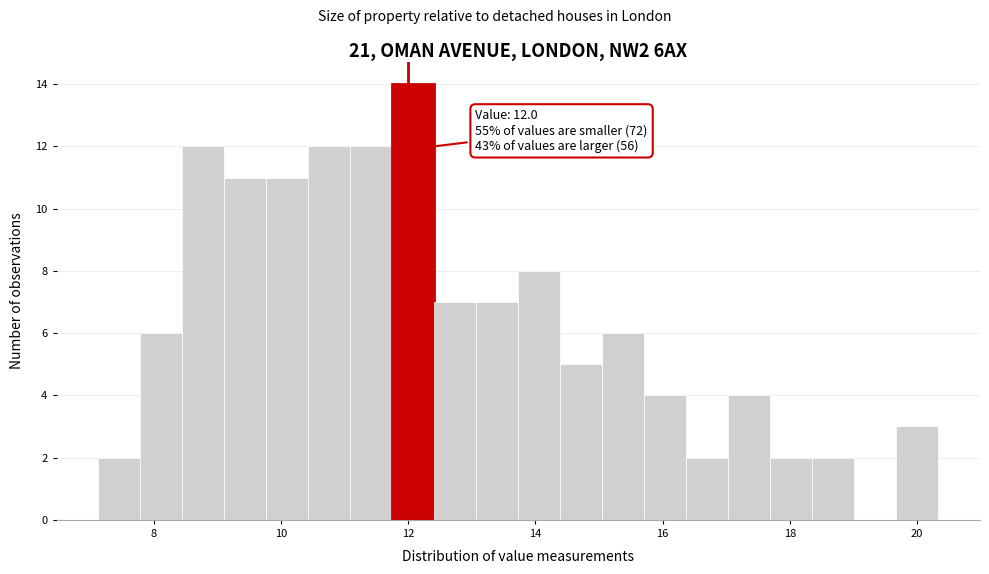

Read against the x-axis, roughly where is the centre of the tallest bar?

12.0